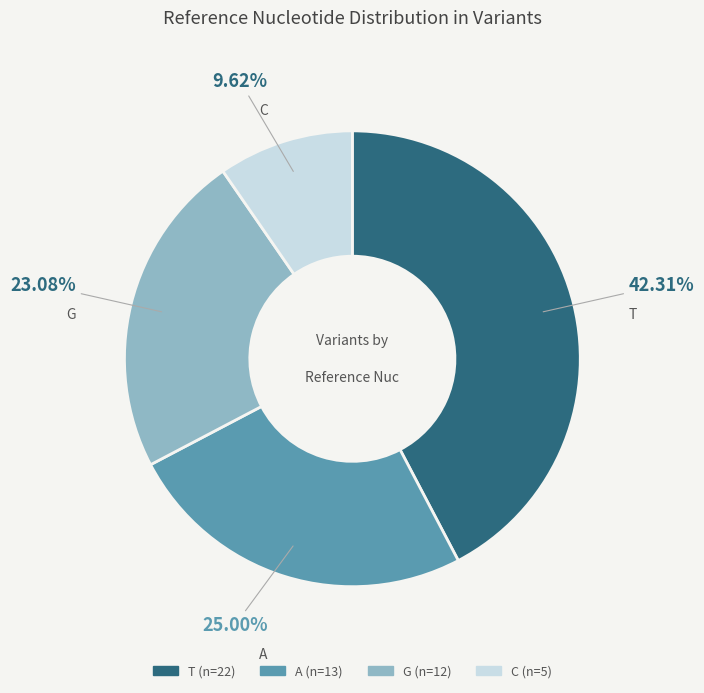

How many slices are in this pie chart?

4